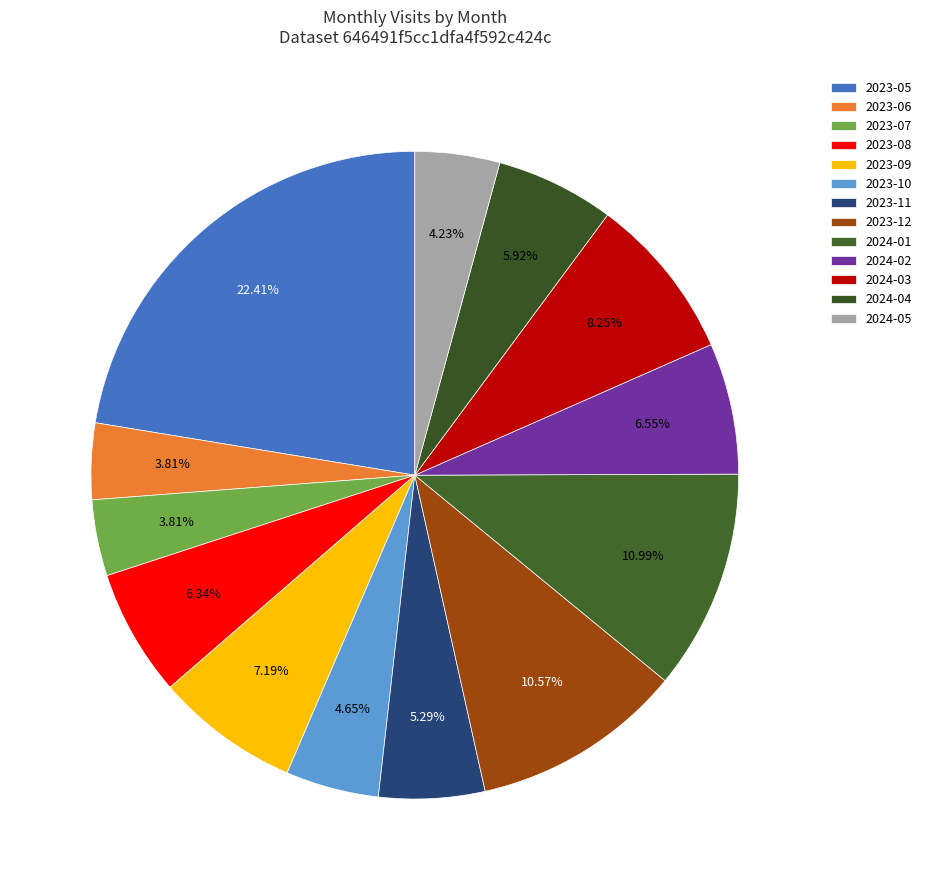

Which has a higher value, 2023-11 or 2024-04?

2024-04